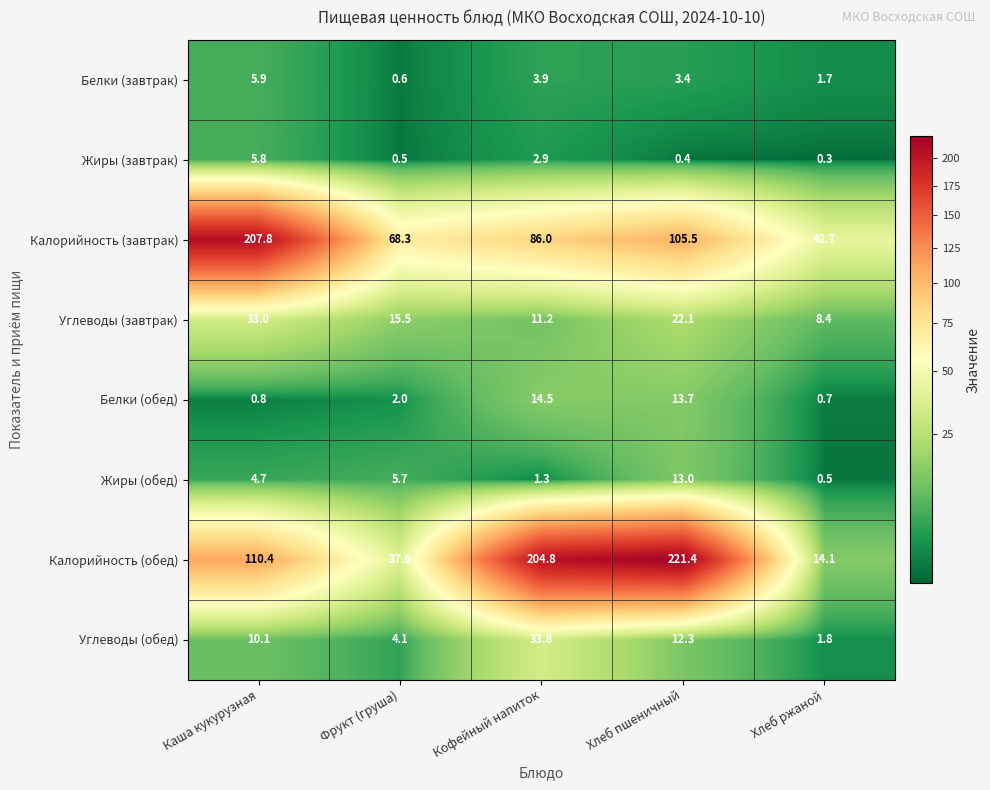

The Жиры (обед) series shows 13.0 at Хлеб пшеничный. True or false?

True